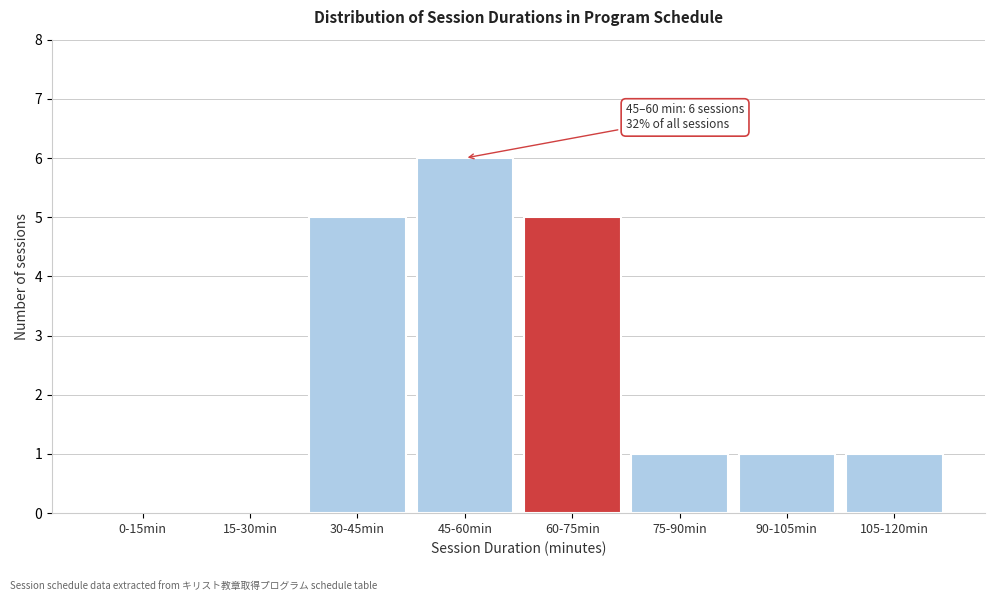

Reading right to left, list all the values displayed in this chart.

105-120min=1	90-105min=1	75-90min=1	60-75min=5	45-60min=6	30-45min=5	15-30min=0	0-15min=0